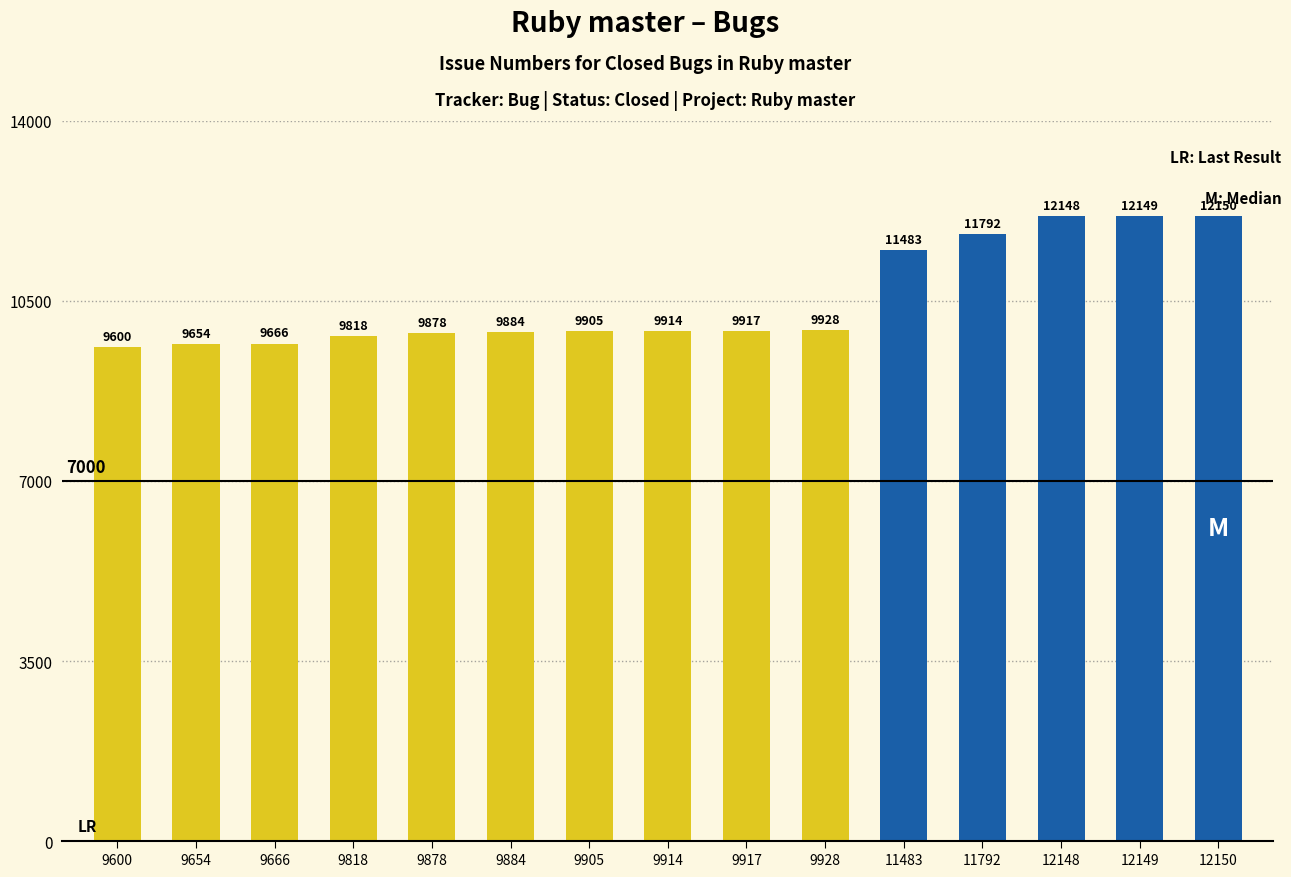

Reading left to right, transcribe all the data shown in this chart.

9600=9600	9654=9654	9666=9666	9818=9818	9878=9878	9884=9884	9905=9905	9914=9914	9917=9917	9928=9928	11483=11483	11792=11792	12148=12148	12149=12149	12150=12150